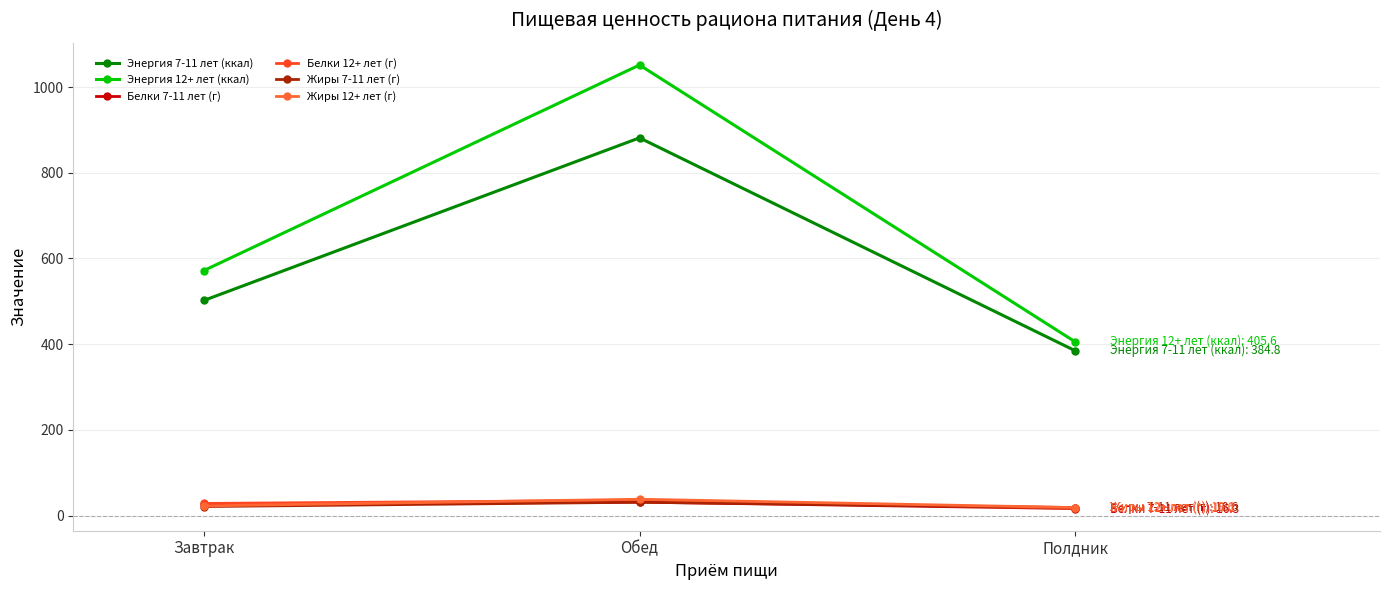

What position from the left is Завтрак?

1